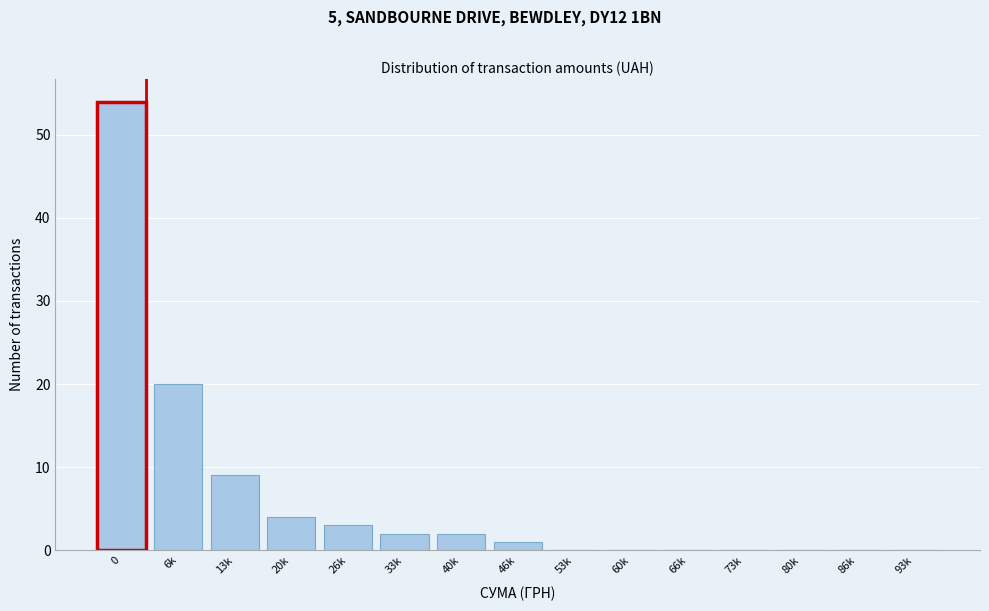

Reading left to right, what are all the values shown in this chart?

0=54	6k=20	13k=9	20k=4	26k=3	33k=2	40k=2	46k=1	53k=0	60k=0	66k=0	73k=0	80k=0	86k=0	93k=0